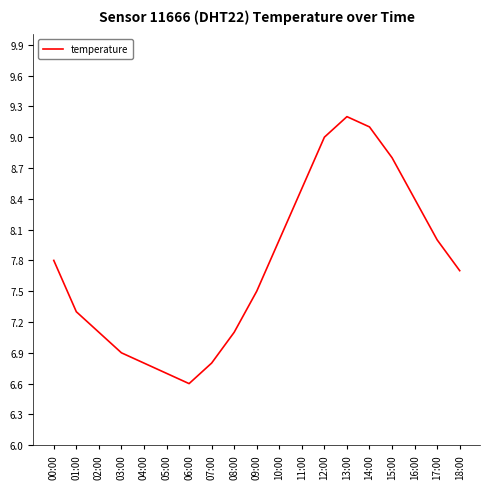

What is the minimum value shown in the chart?

6.6